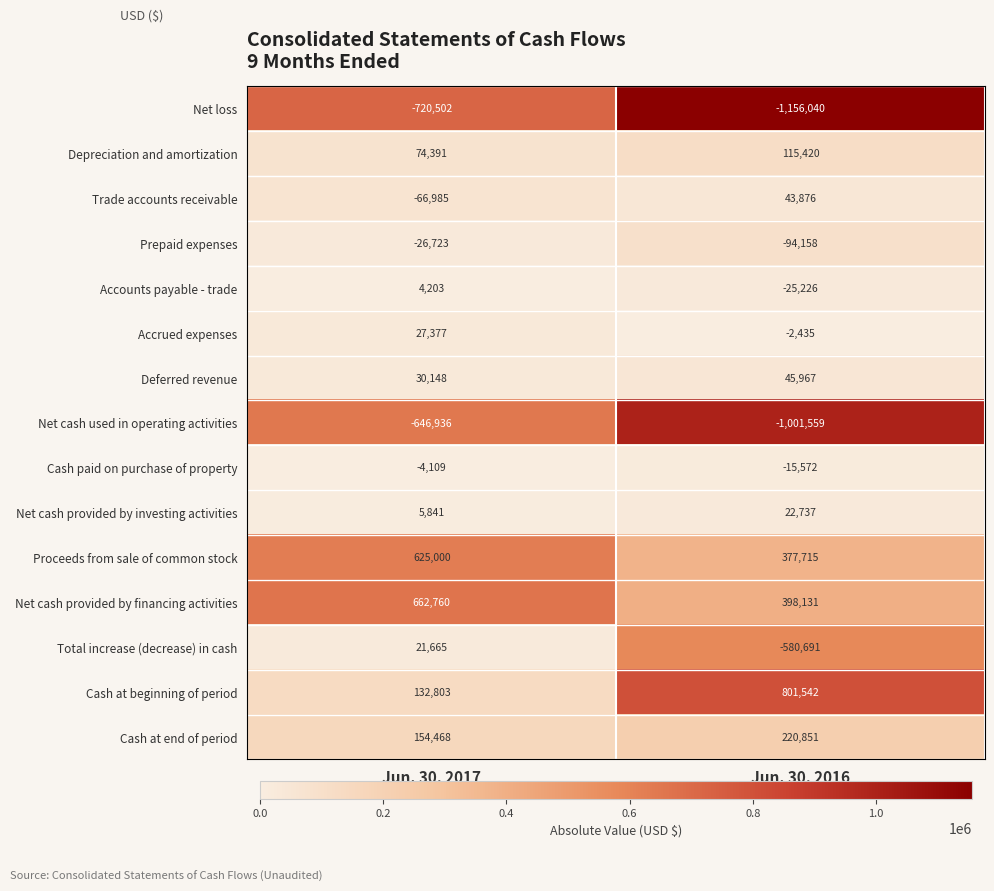

Reading left to right, what are all the values shown in this chart?

Net loss: -720502	-1156040
Depreciation and amortization: 74391	115420
Trade accounts receivable: -66985	43876
Prepaid expenses: -26723	-94158
Accounts payable - trade: 4203	-25226
Accrued expenses: 27377	-2435
Deferred revenue: 30148	45967
Net cash used in operating activities: -646936	-1001559
Cash paid on purchase of property: -4109	-15572
Net cash provided by investing activities: 5841	22737
Proceeds from sale of common stock: 625000	377715
Net cash provided by financing activities: 662760	398131
Total increase (decrease) in cash: 21665	-580691
Cash at beginning of period: 132803	801542
Cash at end of period: 154468	220851